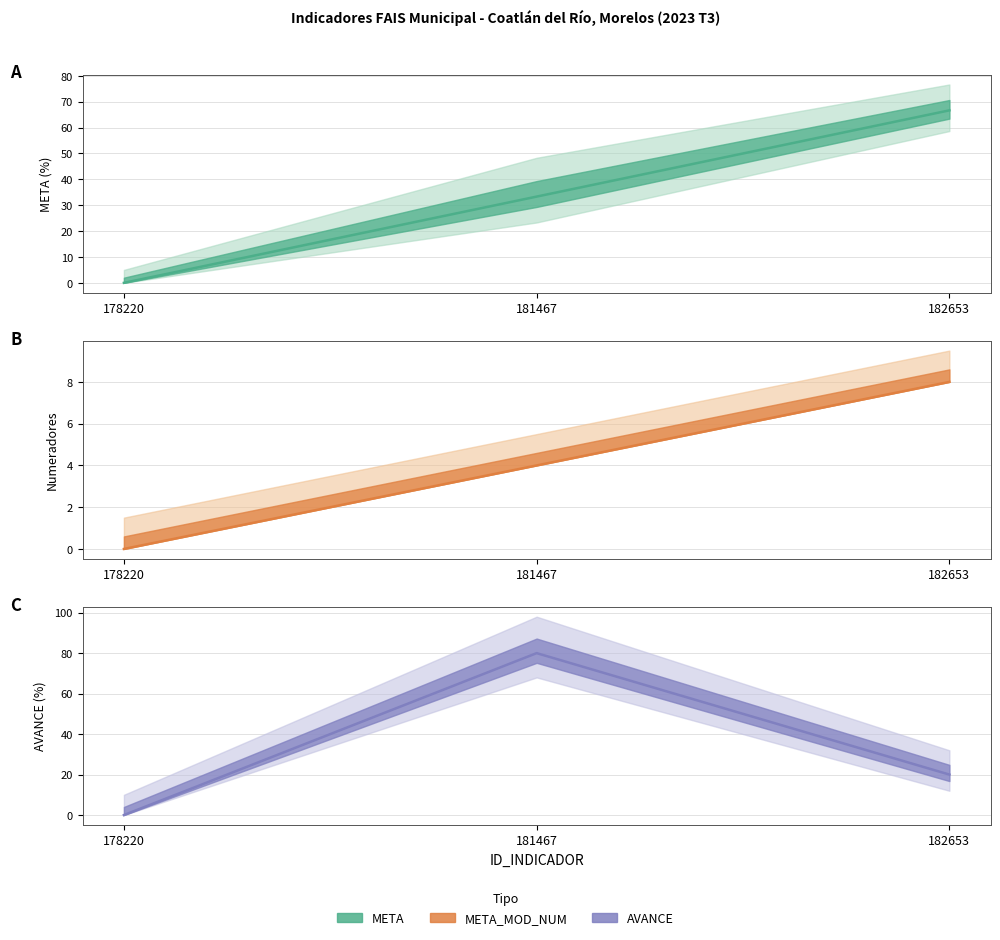

What is the value of the AVANCE point at the 2nd from the left?

80.0